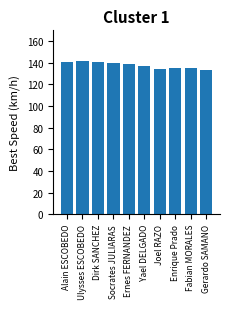

How many distinct data groups are displayed?

1